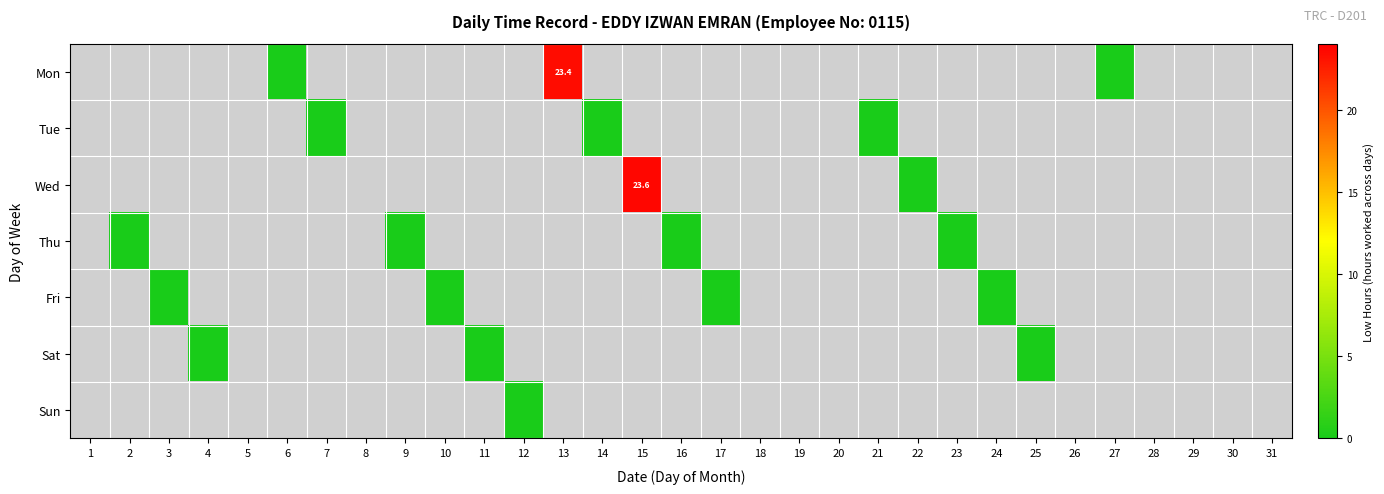

List the series in order of their peak value, lowest first.

Mon, Tue, Wed, Thu, Fri, Sat, Sun